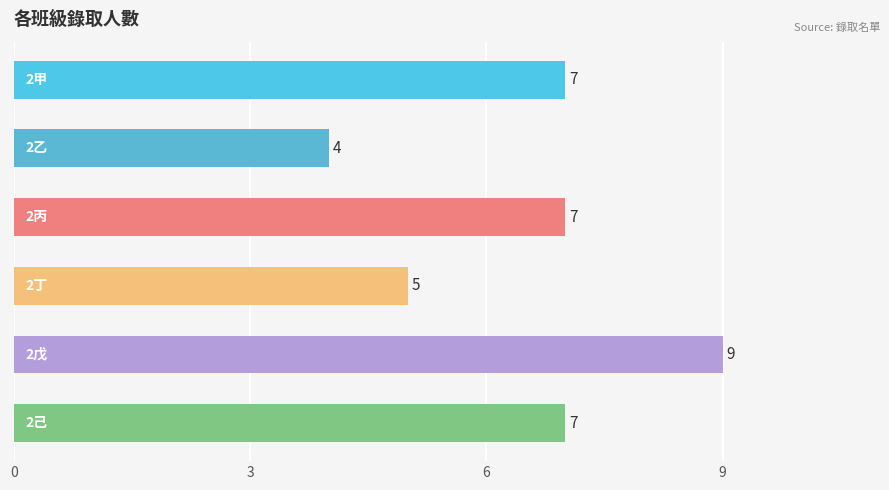

How many values are between 5 and 7?

4